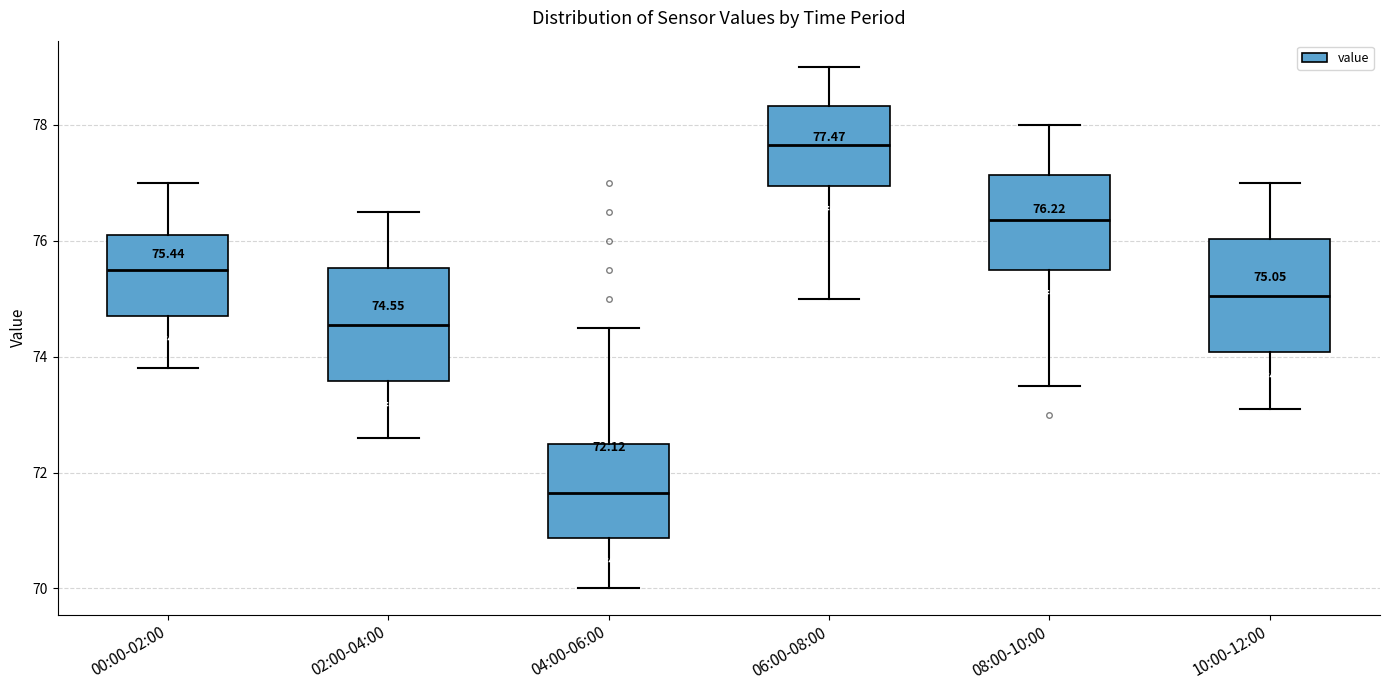

Which box has the lowest median line?

04:00-06:00